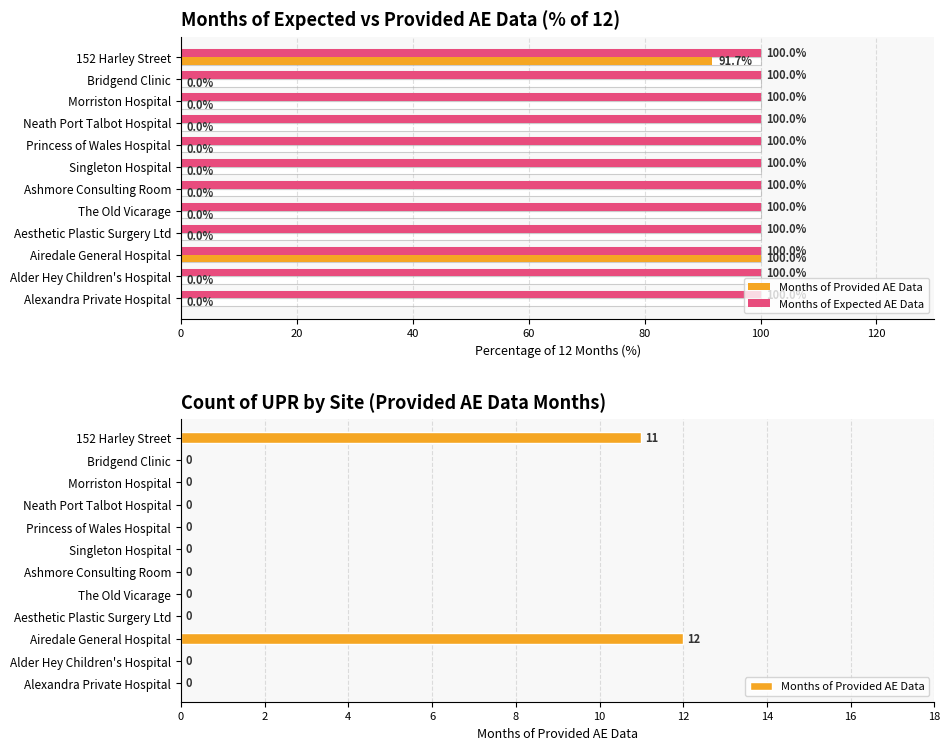

Count the number of data series in this chart.

2